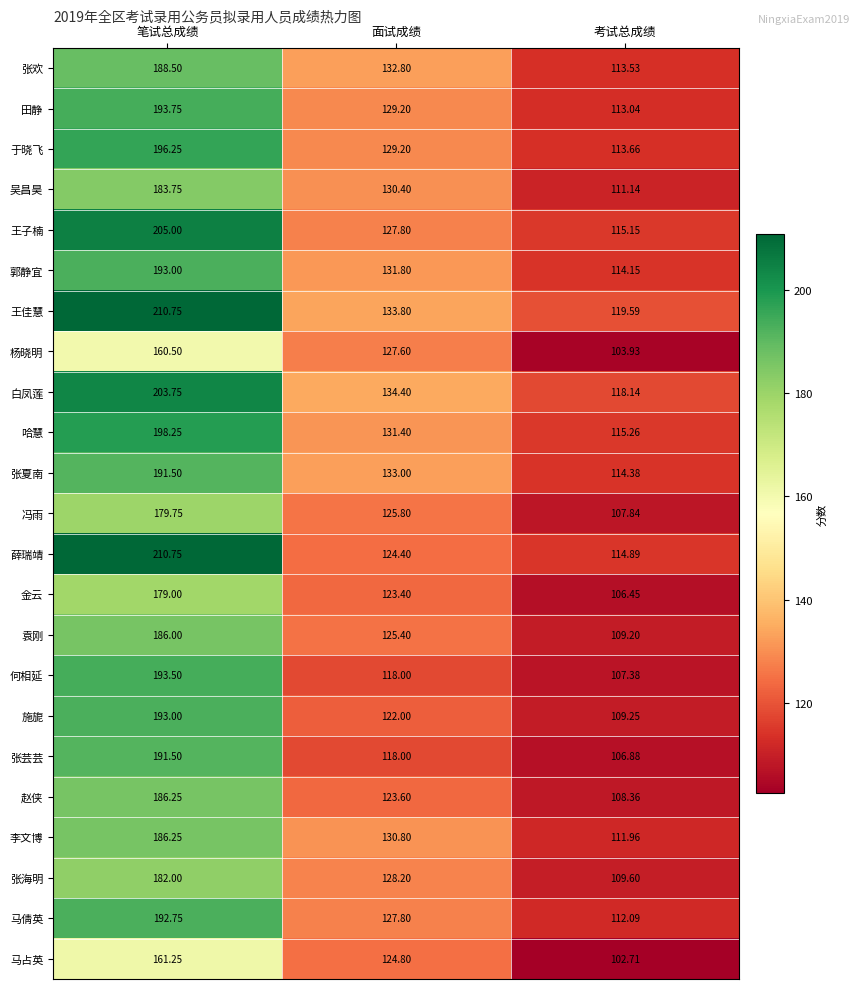

Between 笔试总成绩 and 面试成绩, which series saw the biggest shift?

薛瑞靖